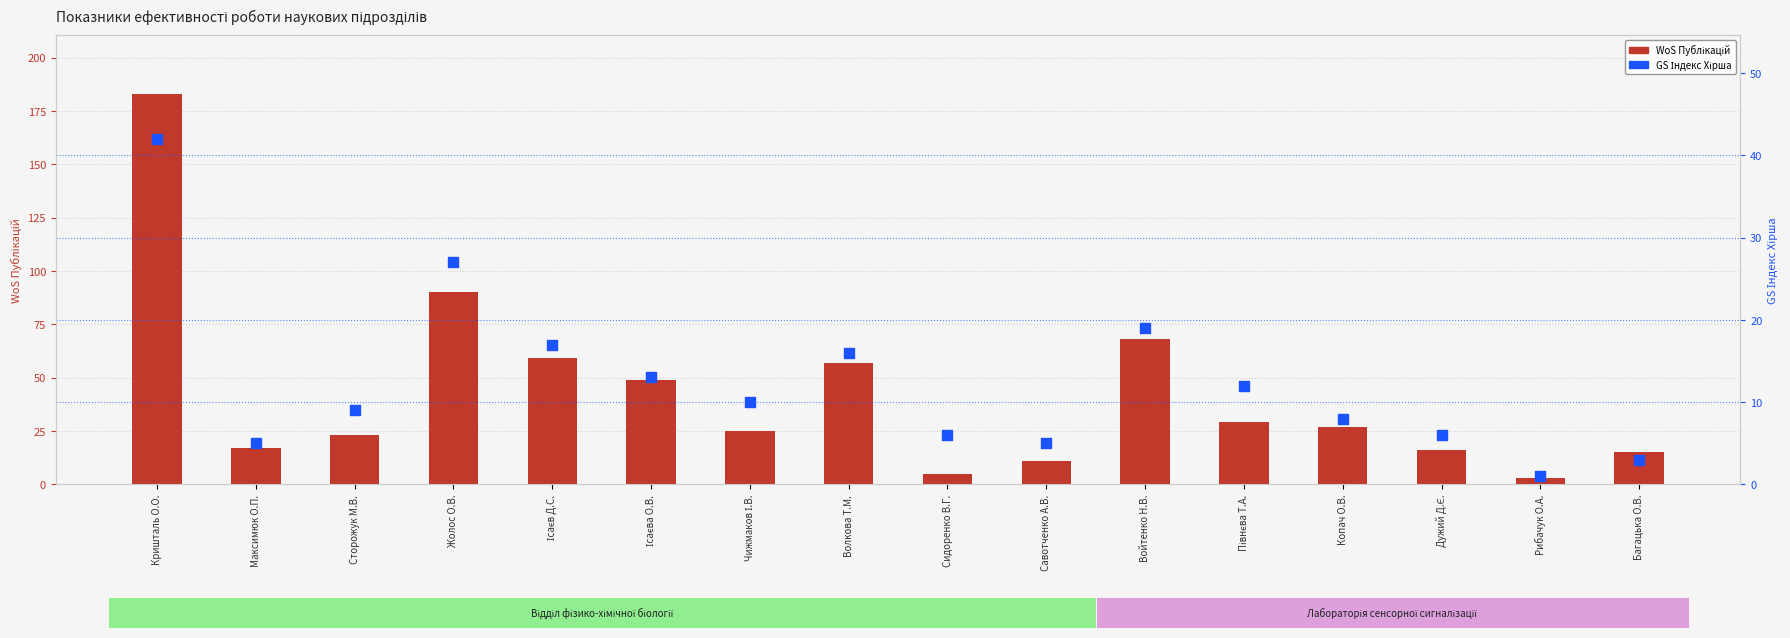

At how many categories does at least one series exceed 78?

2